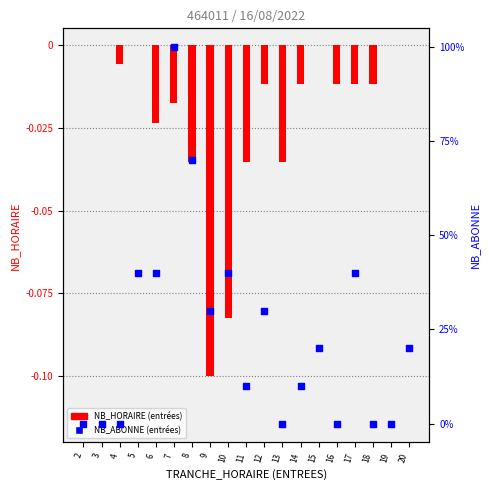

Which series has the widest spread of Y values?

NB_ABONNE